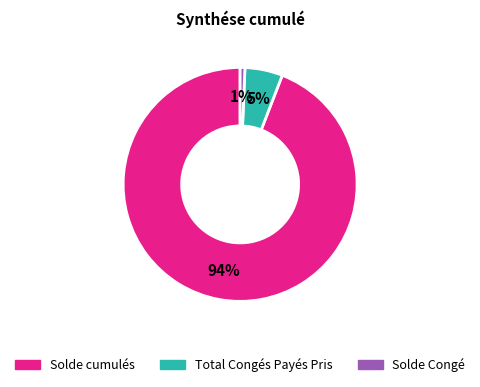

Count the number of slices in the pie.

3